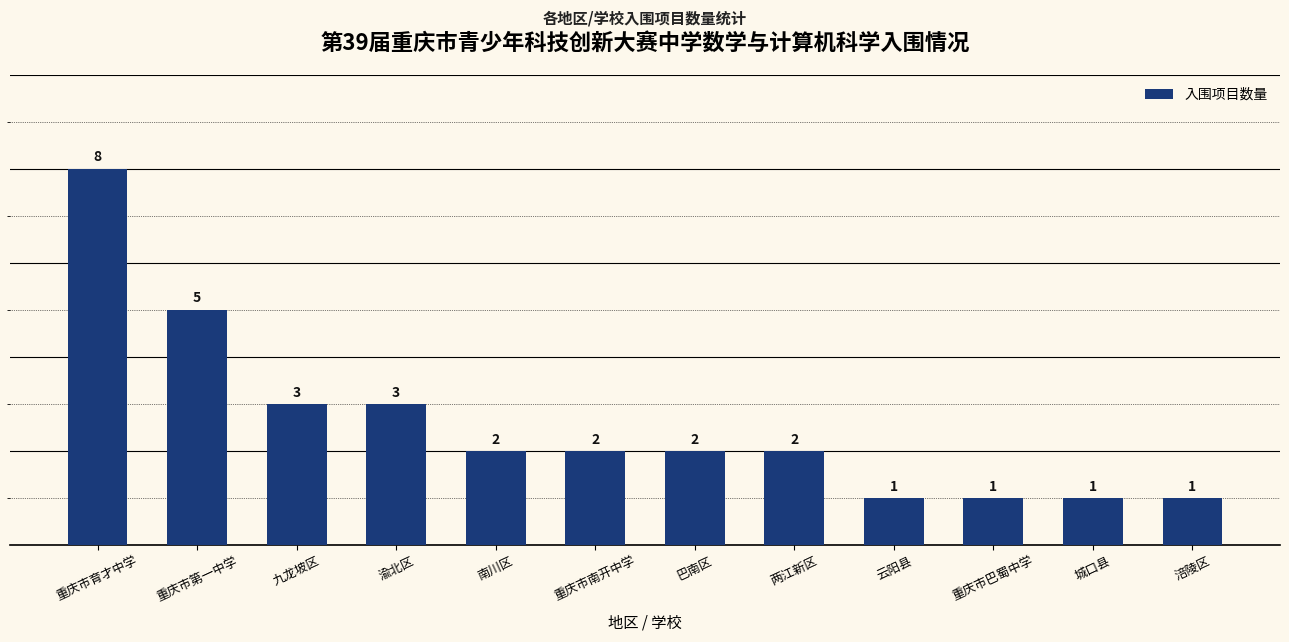

What is the sum of all values?

31